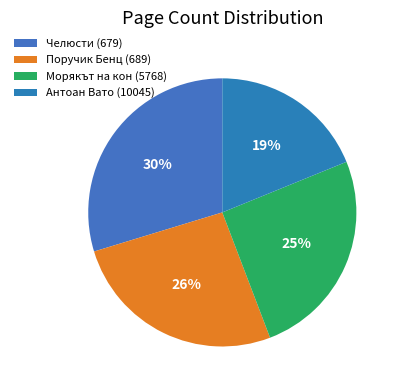

Does Антоан Вато (10045) represent more than half of the total?

No